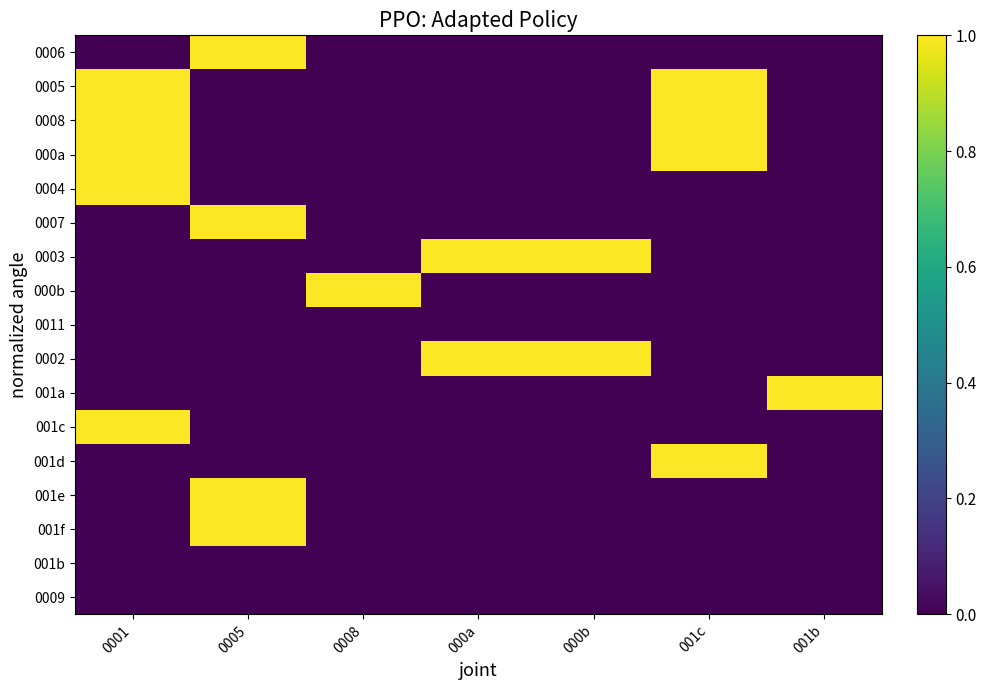

List the series in order of their peak value, highest first.

0006, 0005, 0008, 000a, 0004, 0007, 0003, 000b, 0002, 001a, 001c, 001d, 001e, 001f, 0011, 001b, 0009